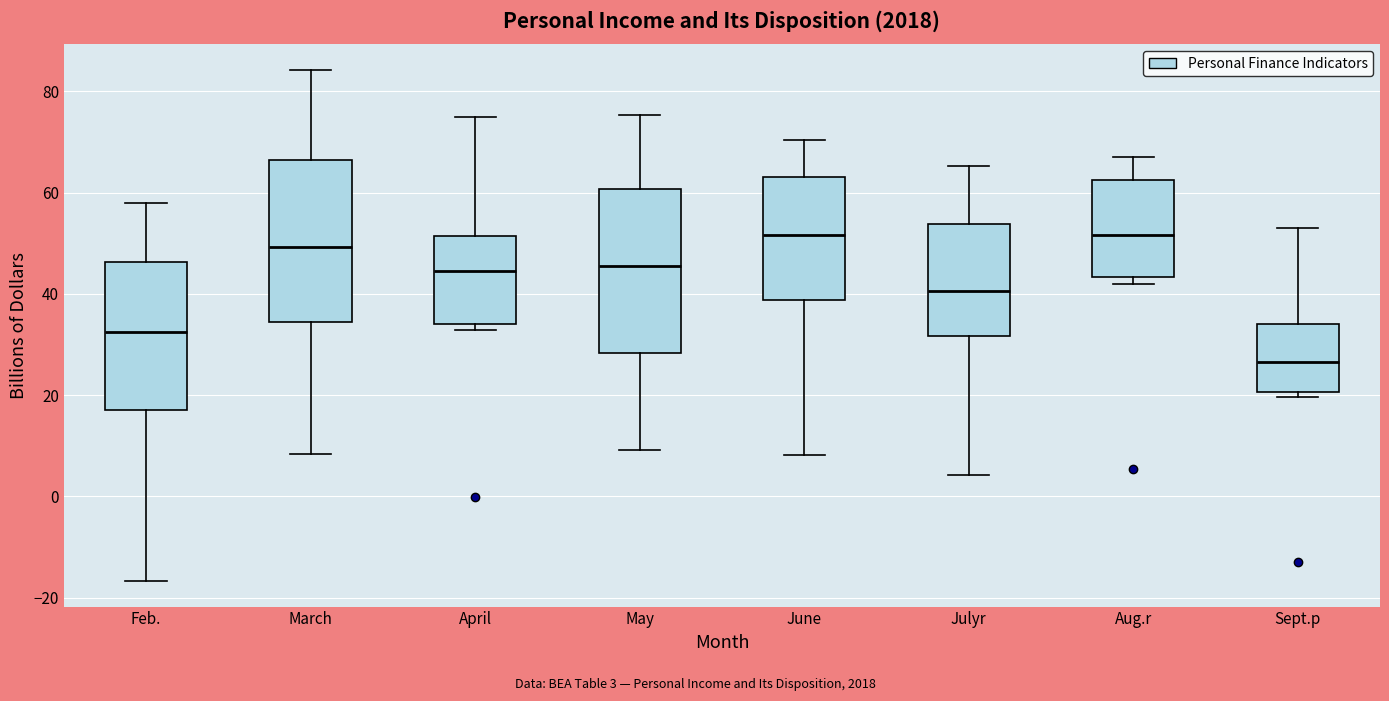

Reading left to right, transcribe this box plot: for each box, give where its median line is, the range the box spans, and where its two whiskers end, as read against the y-axis. The values are not printed on the chart, so give them approximately, as read against the axis.

Feb.: median 32, box 18 to 46, whiskers -16 to 58
March: median 50, box 34 to 66, whiskers 8 to 84
April: median 44, box 34 to 52, whiskers 32 to 76
May: median 46, box 28 to 60, whiskers 10 to 76
June: median 52, box 38 to 64, whiskers 8 to 70
Julyr: median 40, box 32 to 54, whiskers 4 to 66
Aug.r: median 52, box 44 to 62, whiskers 42 to 68
Sept.p: median 26, box 20 to 34, whiskers 20 (just below the box's lower edge) to 54